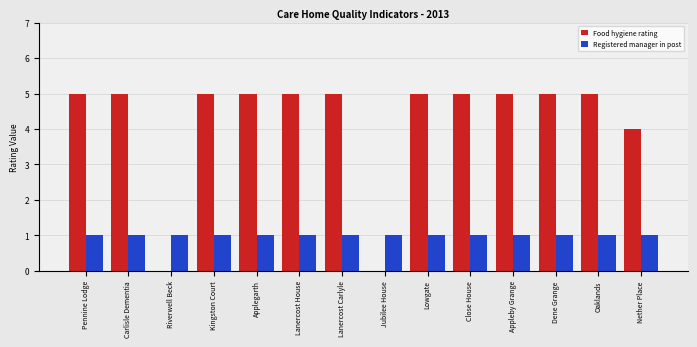

Read the Food hygiene rating value at Carlisle Dementia.

5